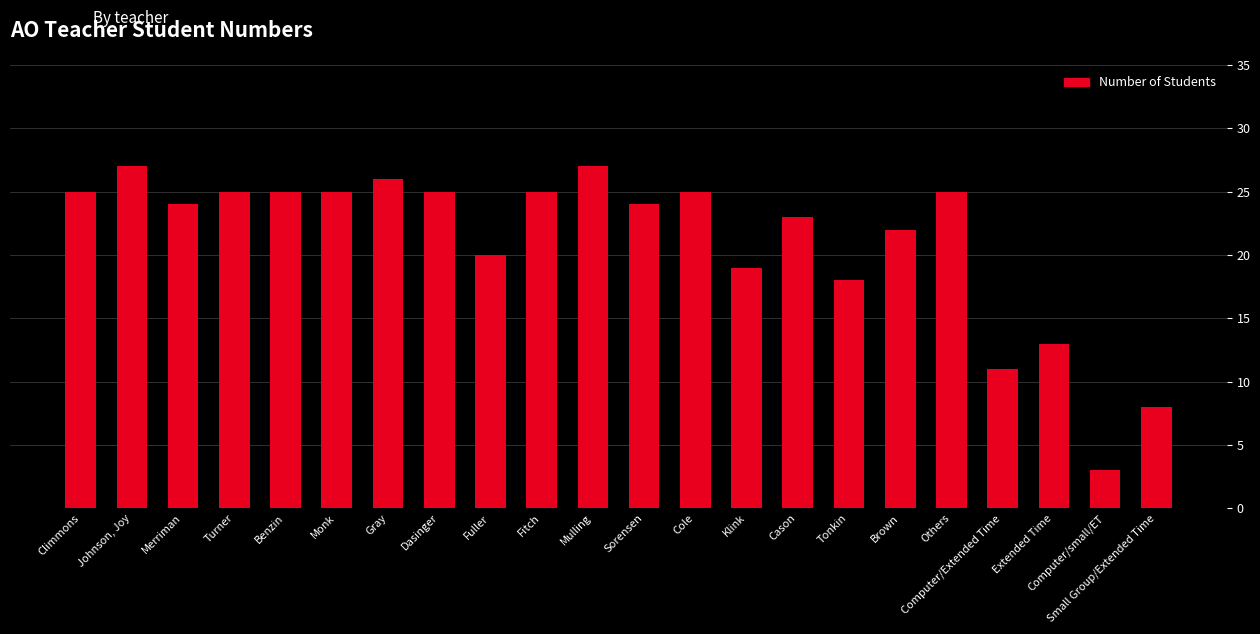

What is the change in value from Merriman to Benzin?

+1